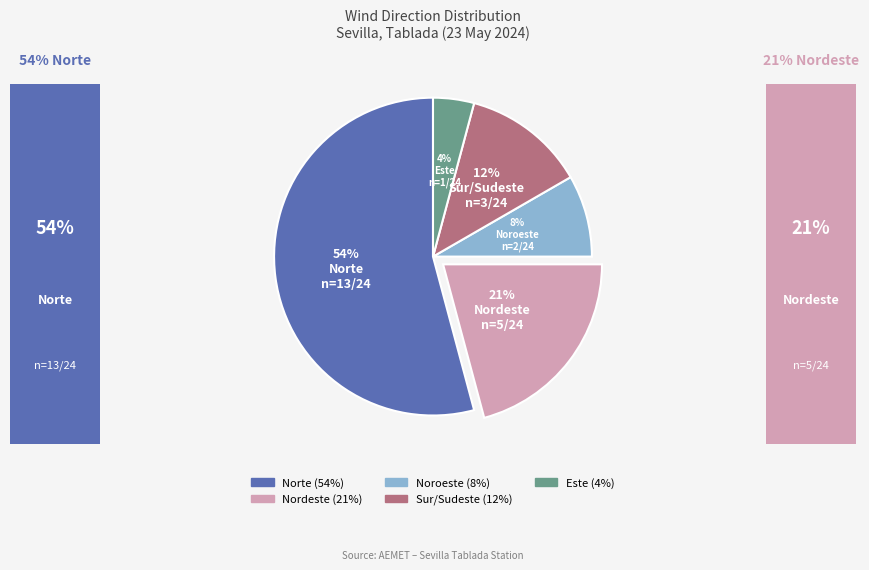

Which category has the biggest portion of the pie?

Norte